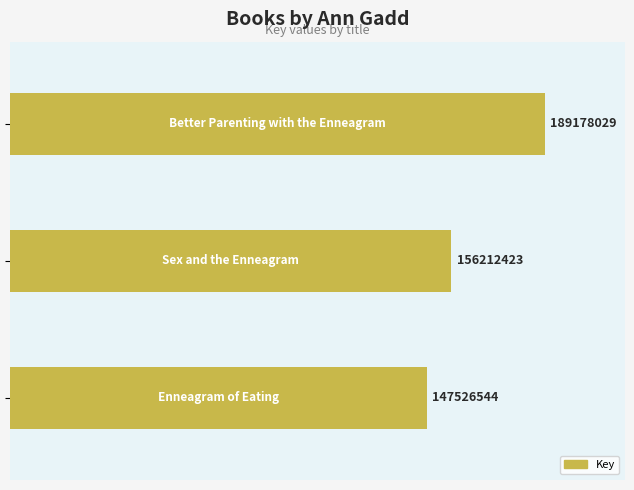

Does the chart contain any negative values?

No